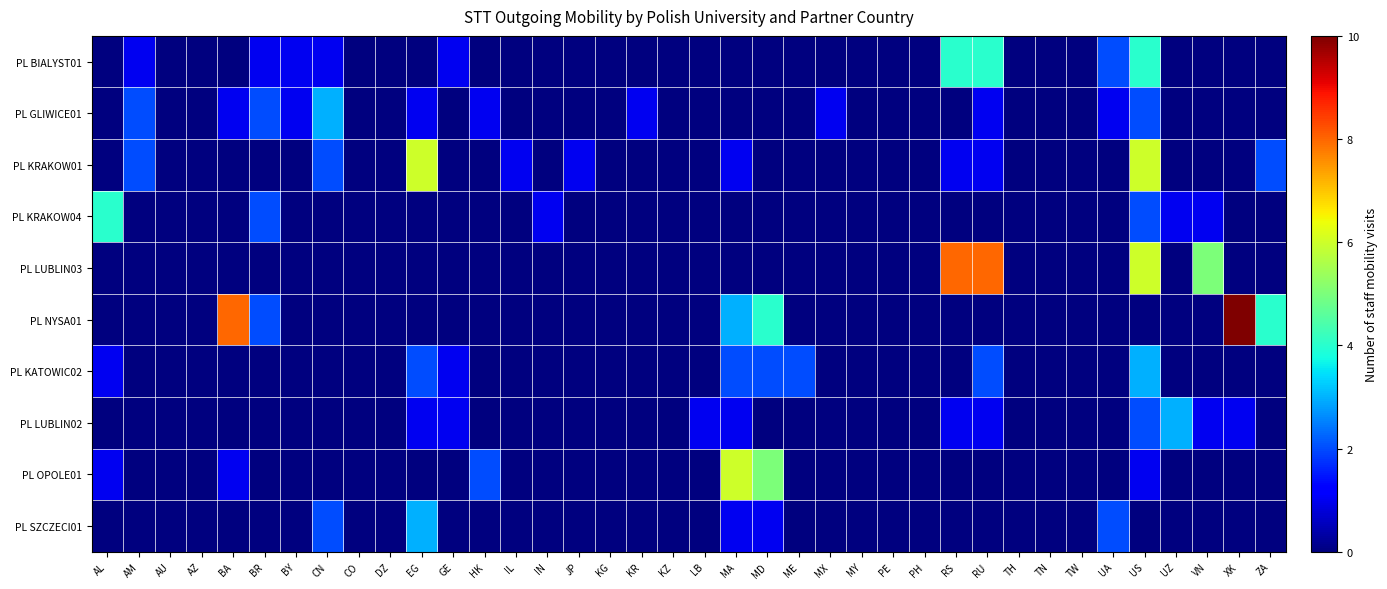

Count the number of categories in the chart.

38